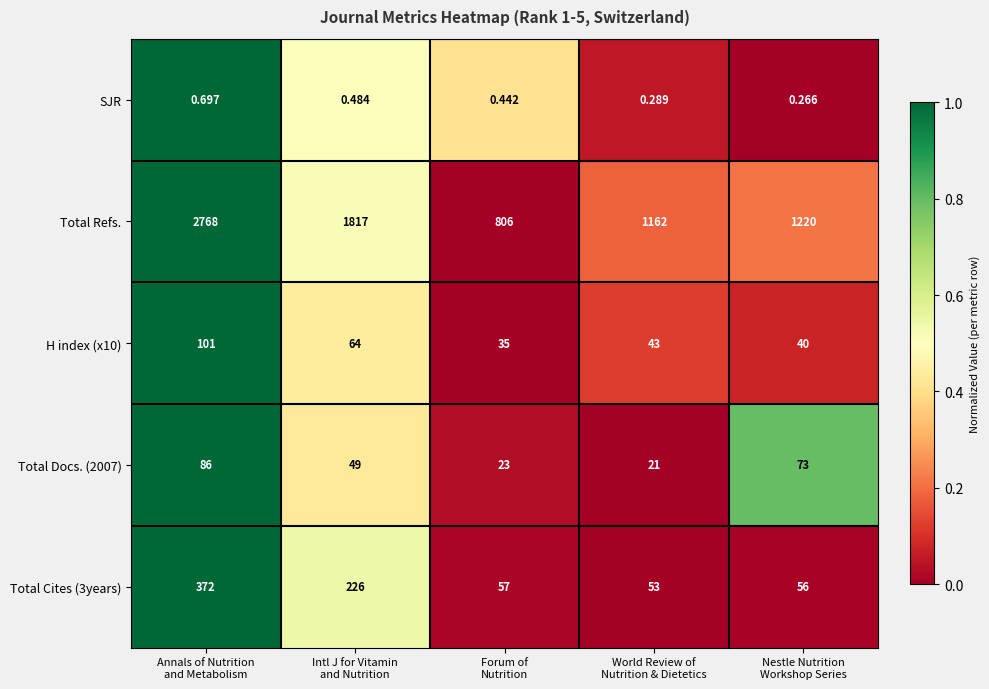

Which series has the largest total across all categories?

Total Refs.